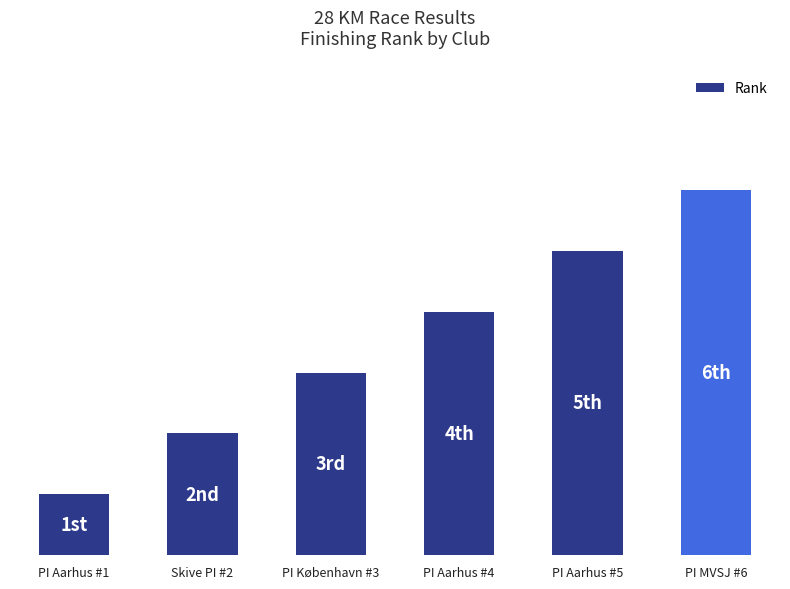

Are the bars horizontal?

No